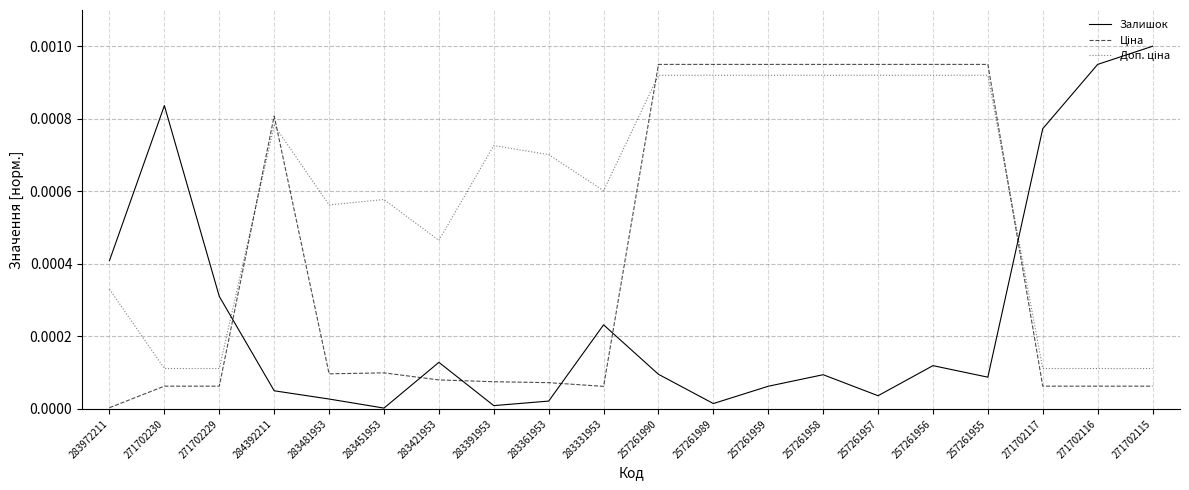

Between 271702230 and 283361953, which series saw the biggest shift?

Залишок